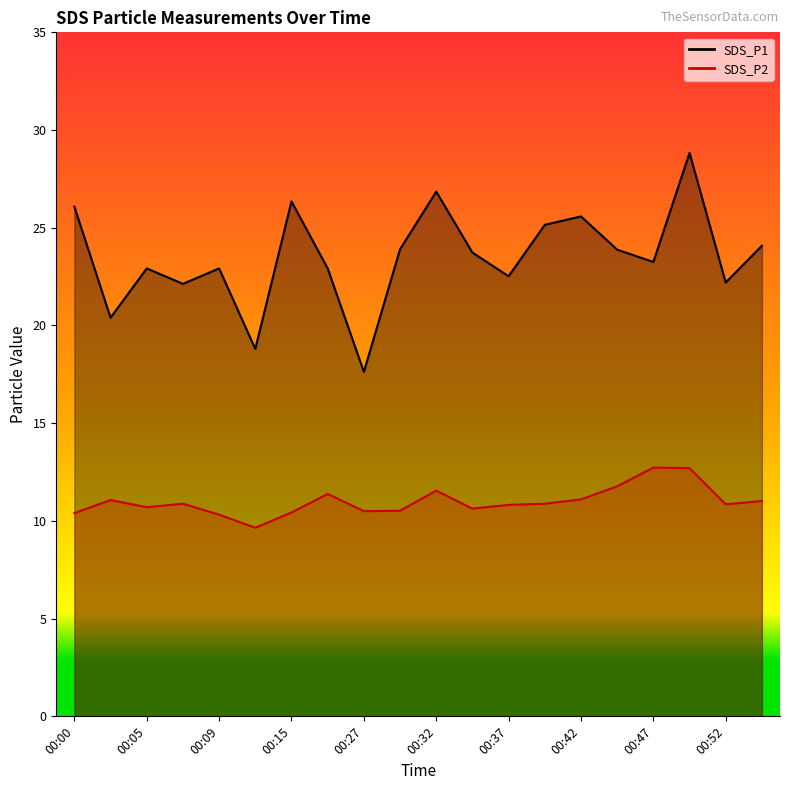

True or false: SDS_P1 and SDS_P2 cross at least once.

False